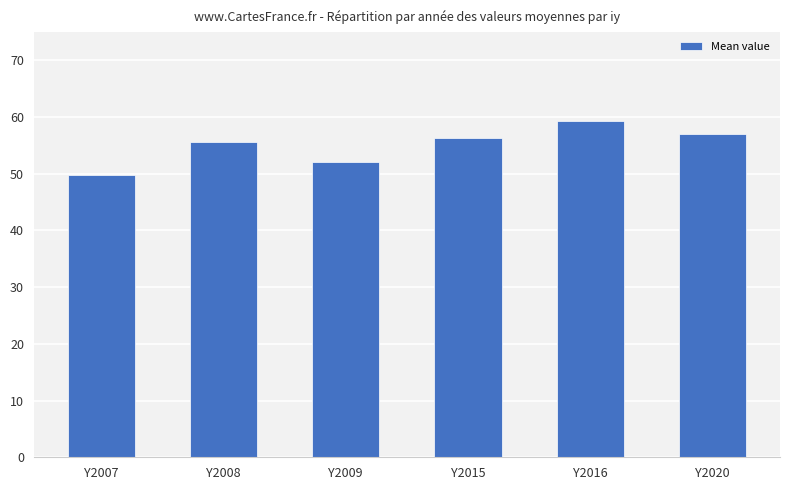

What is the maximum value shown in the chart?

59.2